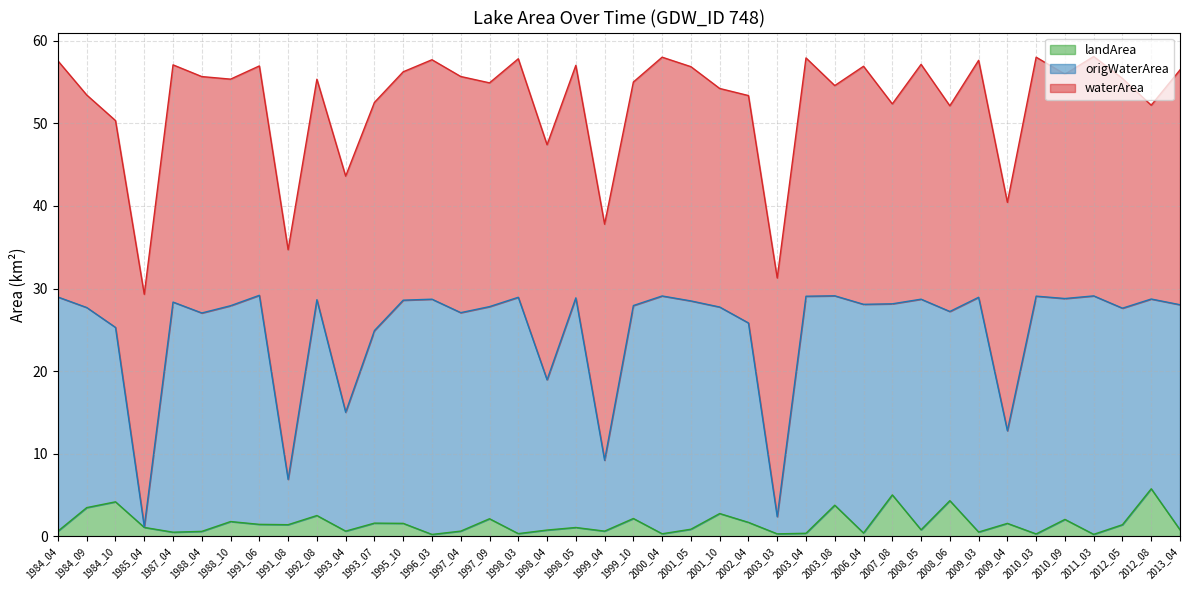

What is the highest value of the landArea series?

5.7